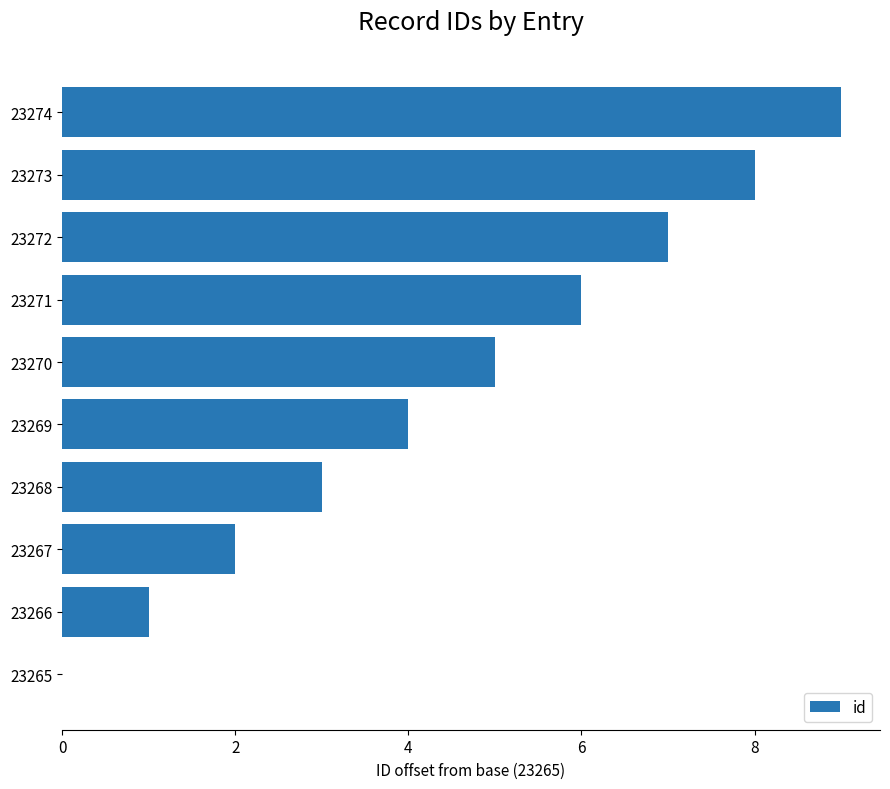

True or false: the data shows 9 at 23274.

True